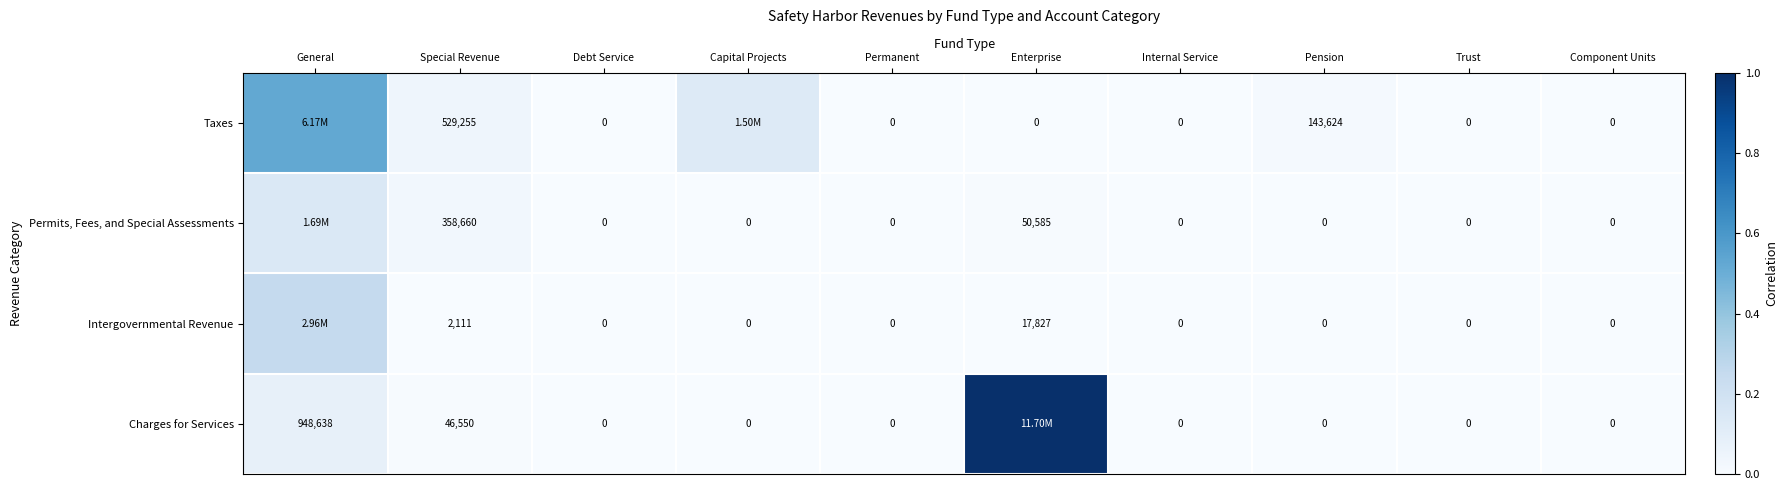

Which series changed the most between Special Revenue and Trust?

Taxes